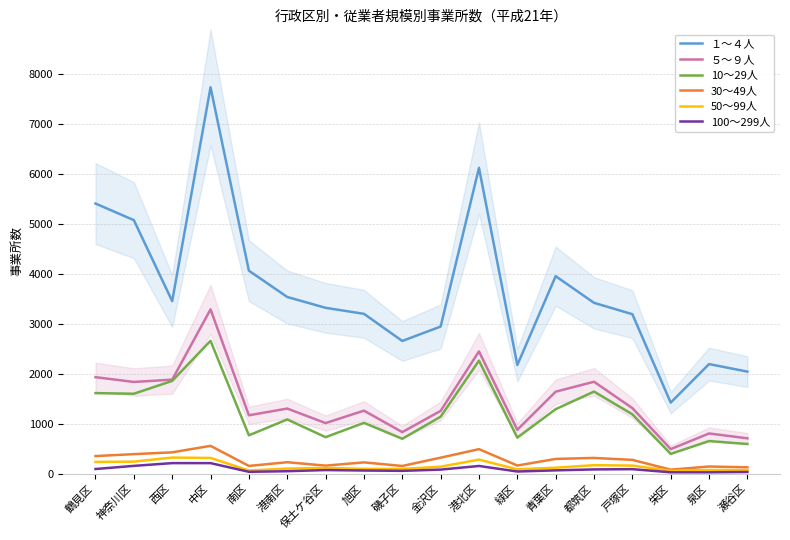

What is the highest value of the １～４人 series?

7737